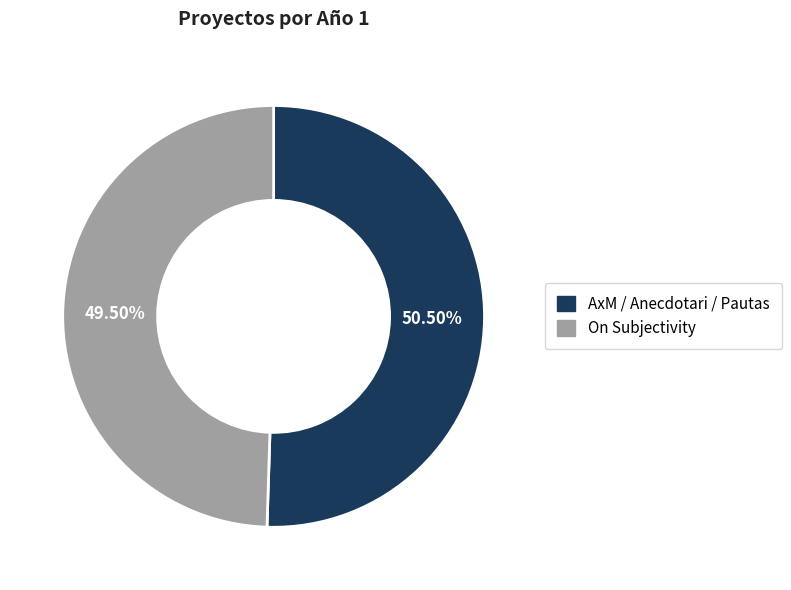

Between On Subjectivity and AxM / Anecdotari / Pautas, which is larger?

AxM / Anecdotari / Pautas